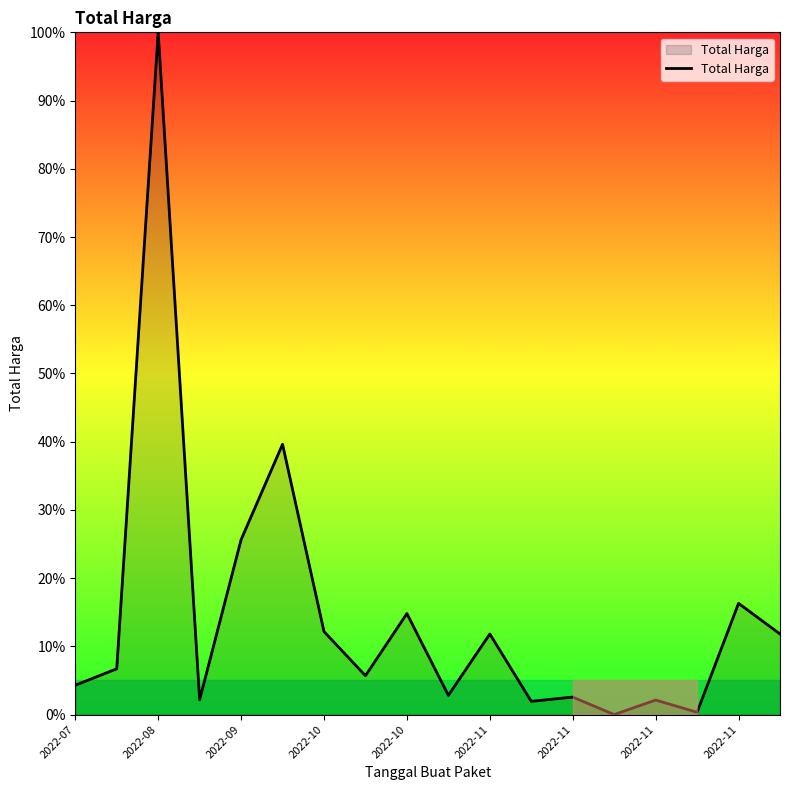

What is the maximum value shown in the chart?

100.0